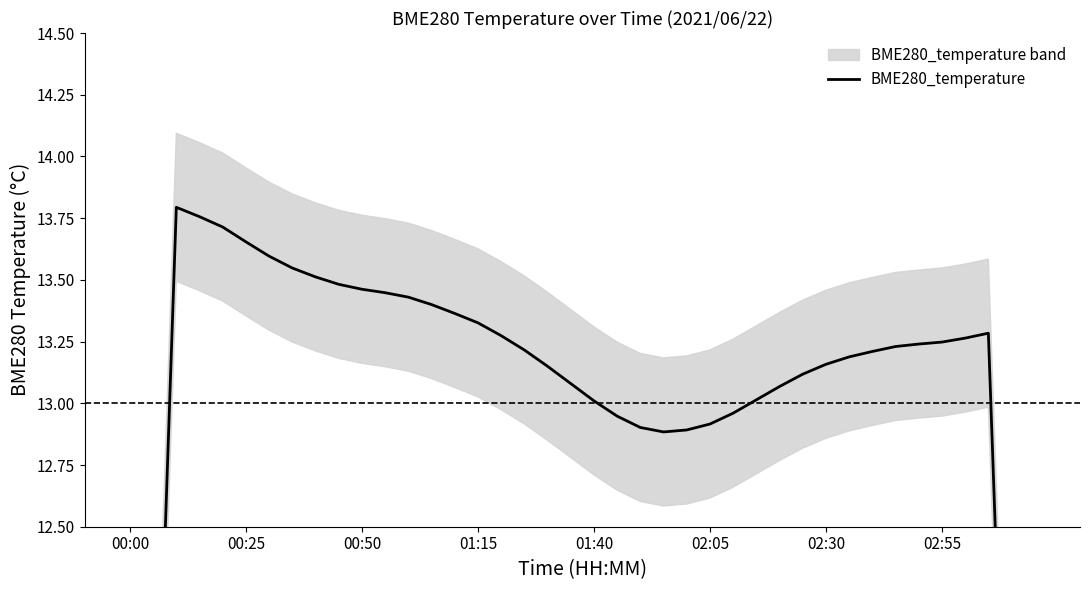

How many distinct data groups are displayed?

1